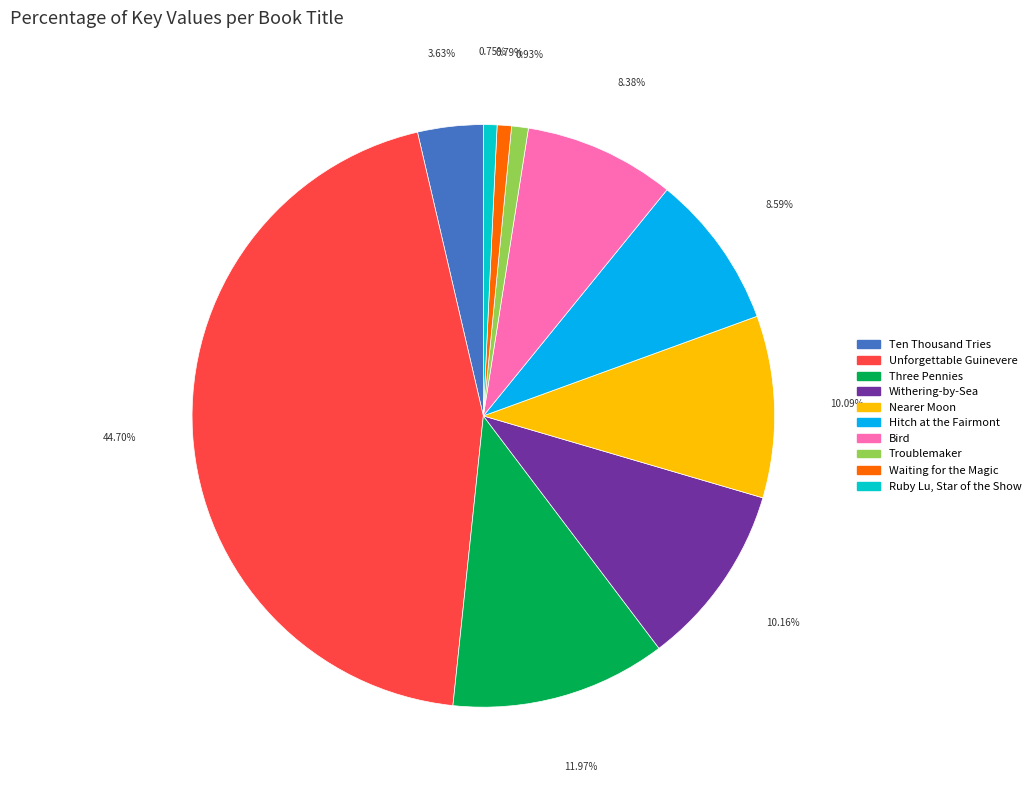

Does any single category account for the majority?

No